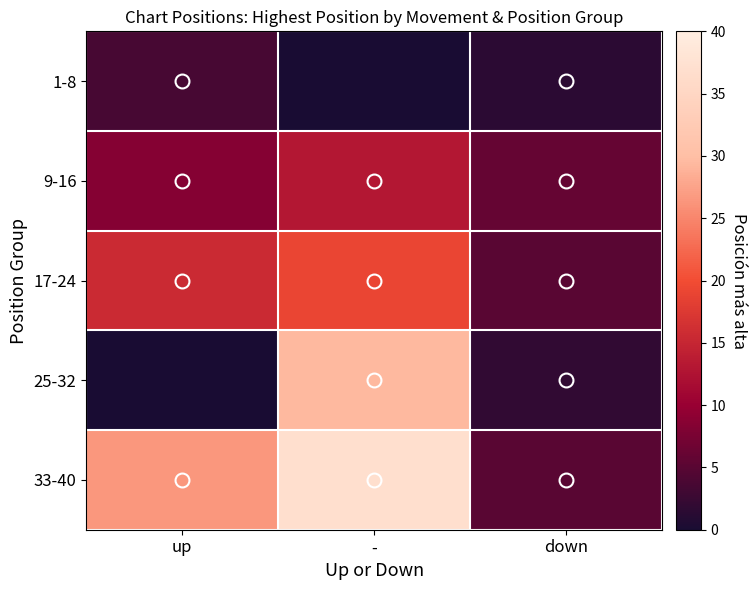

Between up and -, which is larger?

up